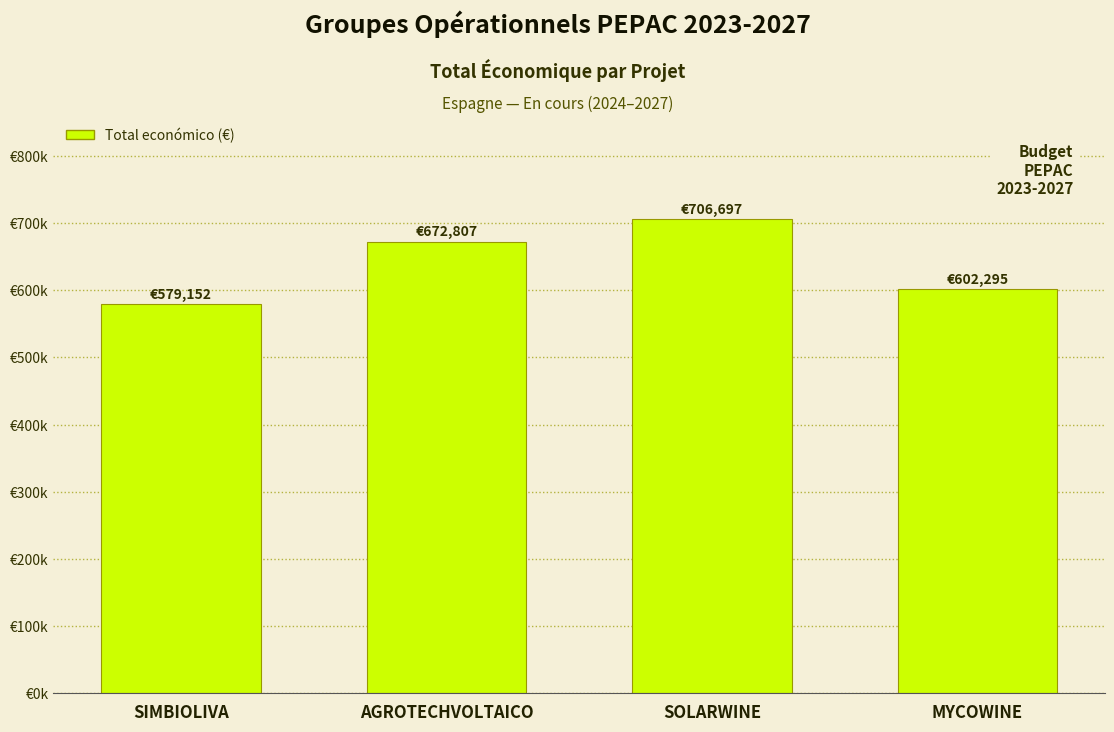

Rank the categories by value from lowest to highest.

SIMBIOLIVA, MYCOWINE, AGROTECHVOLTAICO, SOLARWINE